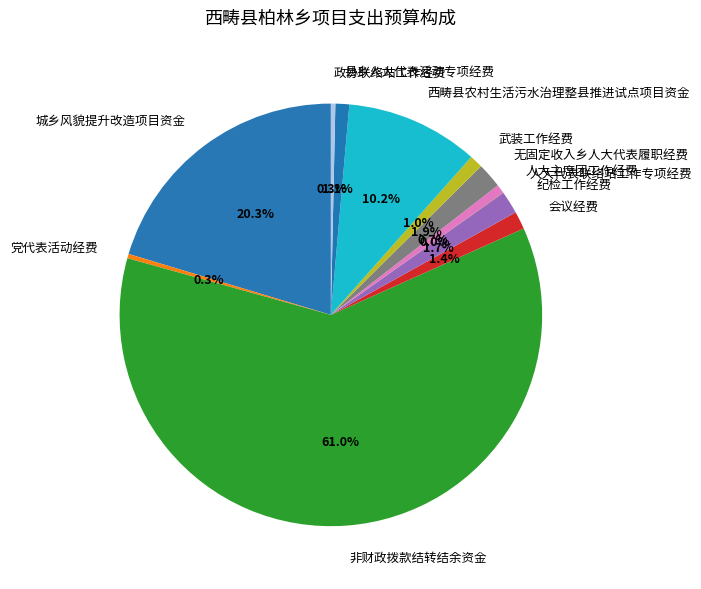

To the nearest percent, what is the average slice percentage?

8%